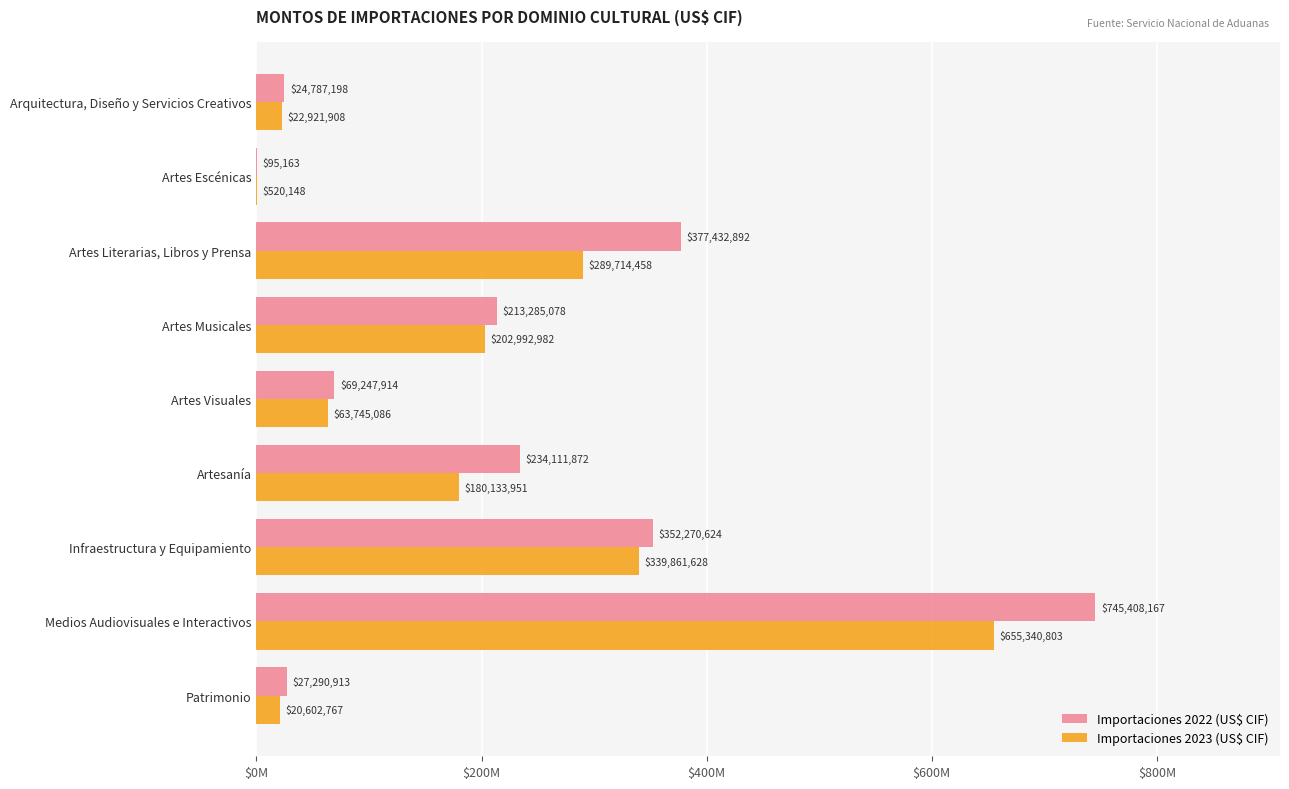

What is the average value of the Importaciones 2022 (US$ CIF) series?

227103313.3